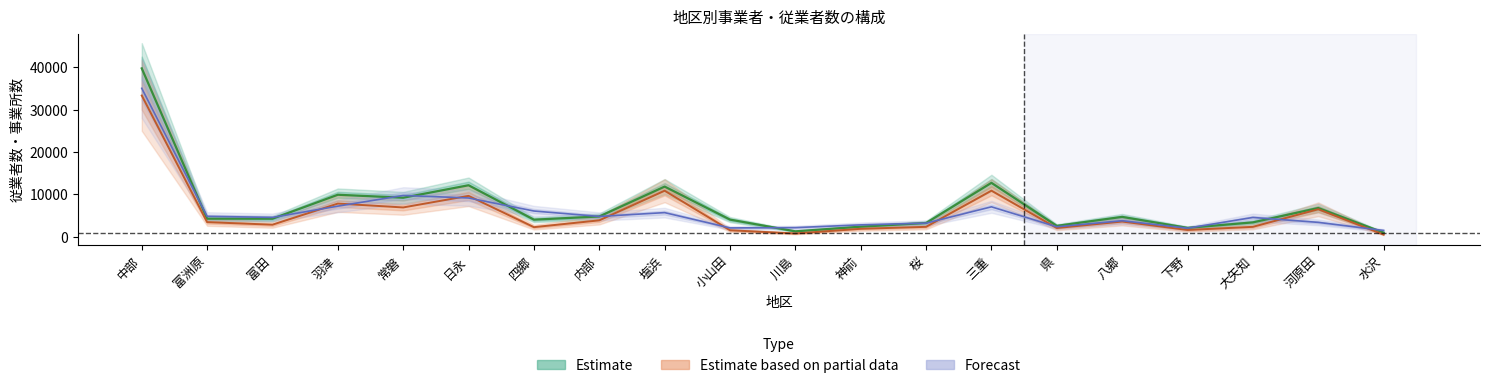

What is the label of the 2nd point from the right?

河原田